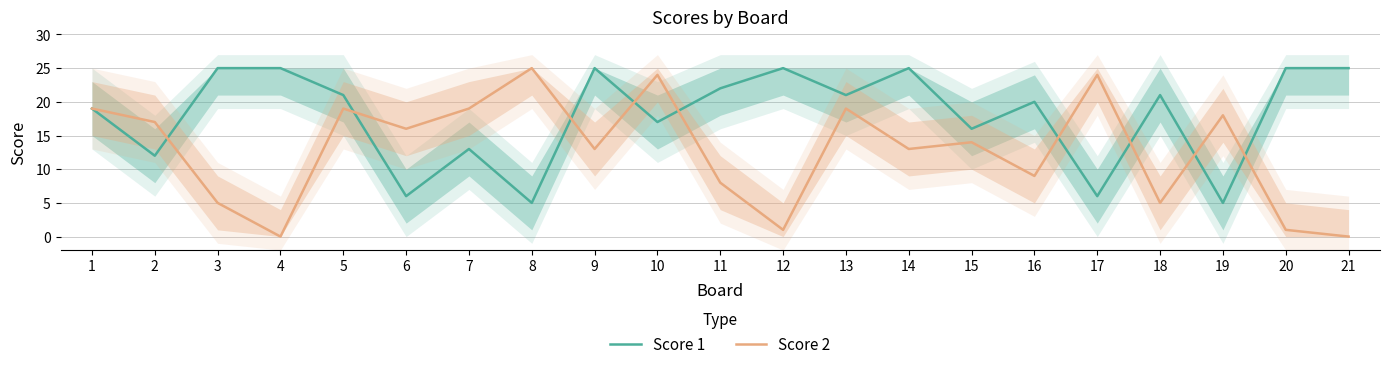

What is the difference between the maximum and minimum values in the Score 1 series?

20